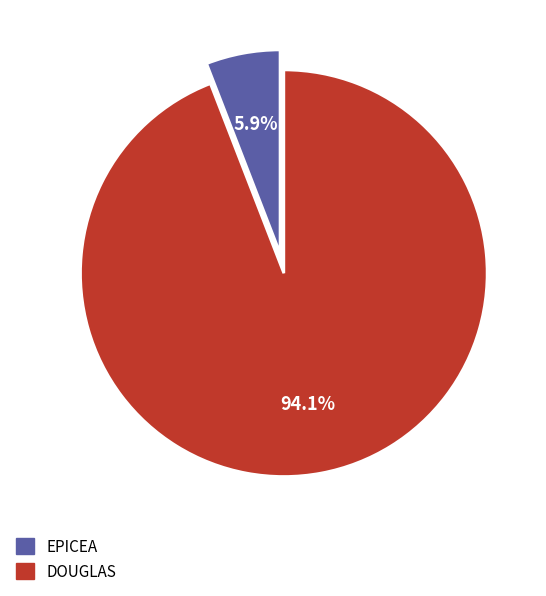

To the nearest percent, what is the combined percentage of EPICEA and DOUGLAS?

100%